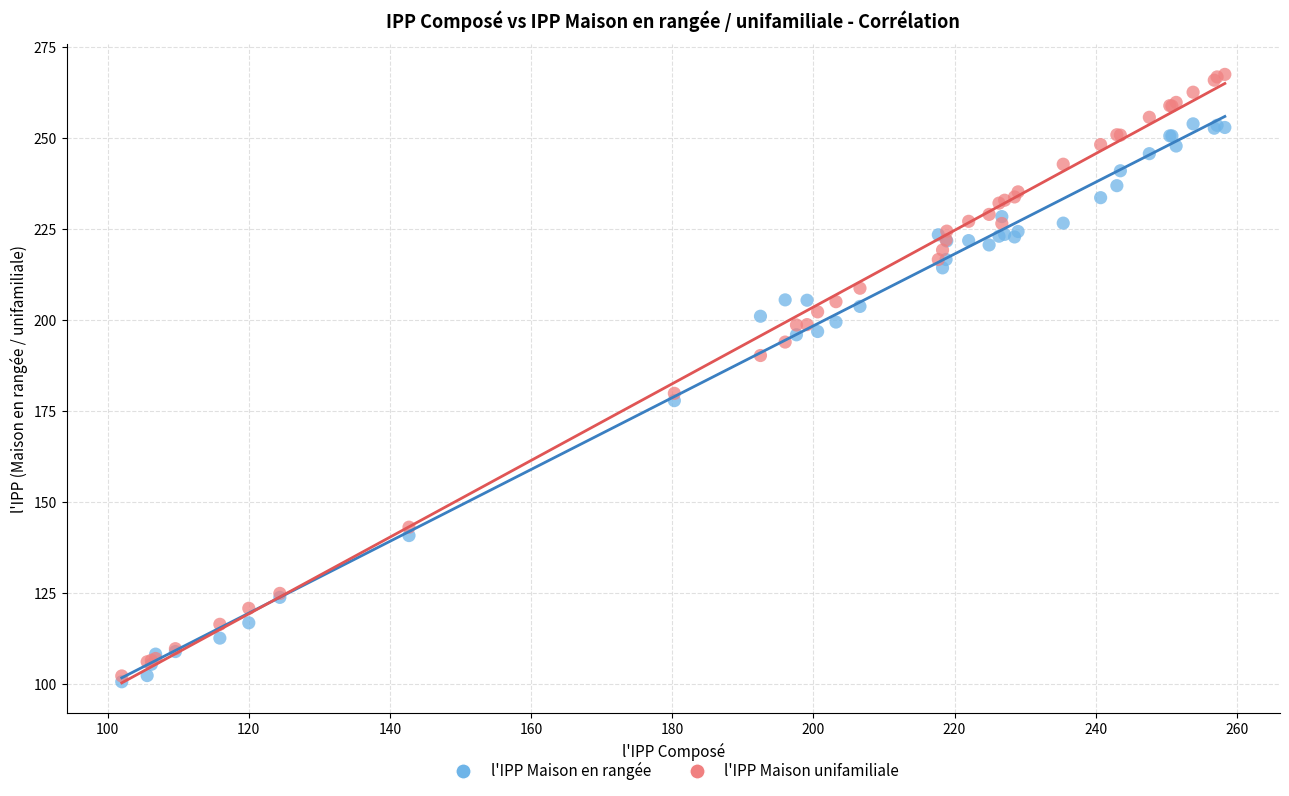

In the l'IPP Maison unifamiliale series, what Y value is closest to 184?

179.9